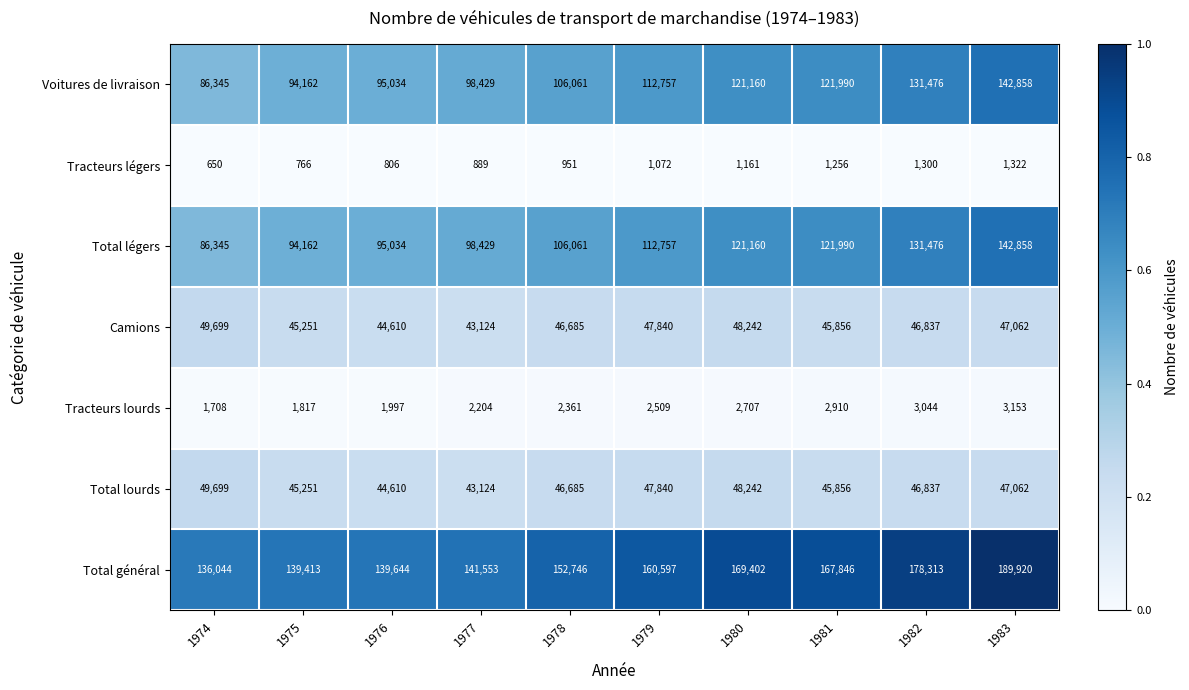

Is it true that Camions equals 81330 at 1983?

False